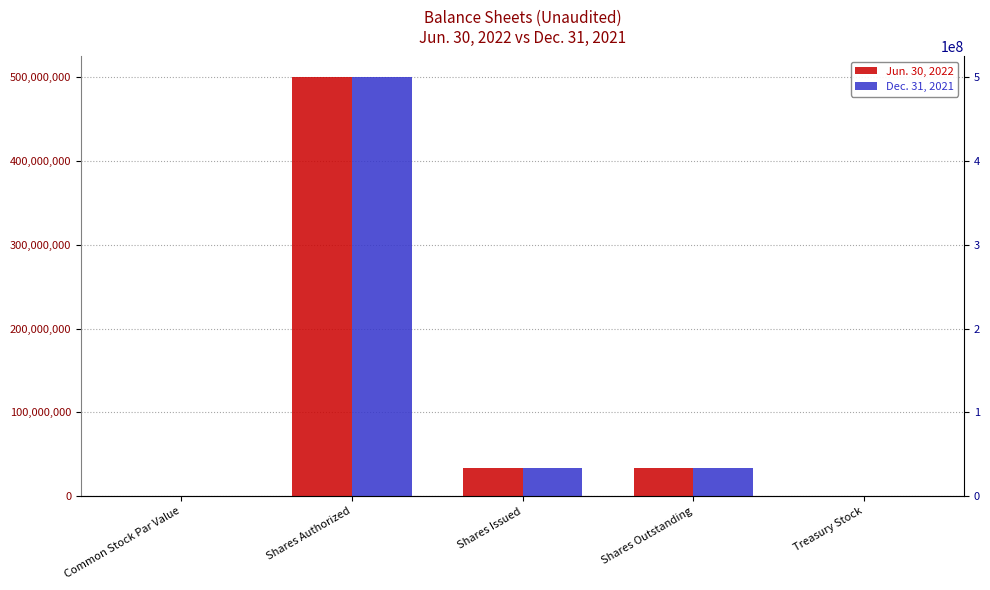

Are the bars grouped side by side (vs. stacked)?

Yes